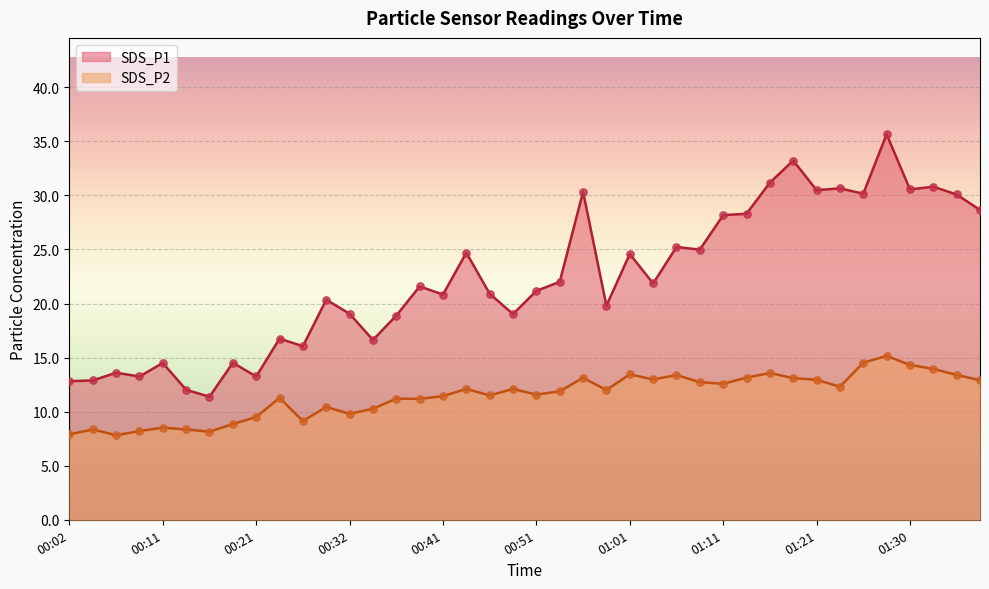

What are all the series names shown in the legend?

SDS_P1, SDS_P2